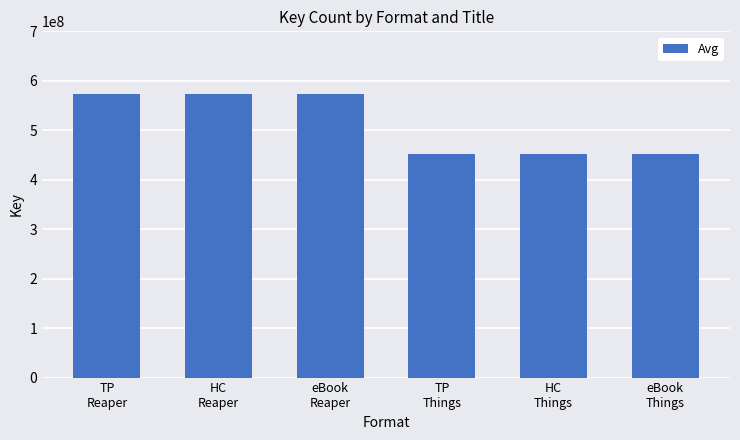

Reading right to left, extract all data points from this chart.

eBook
Things=452188401	HC
Things=452188401	TP
Things=452188401	eBook
Reaper=573364408	HC
Reaper=573364408	TP
Reaper=573364408